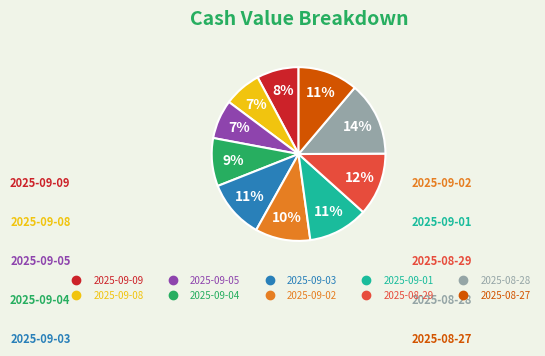

To the nearest percent, what portion does 2025-09-03 represent?

11%